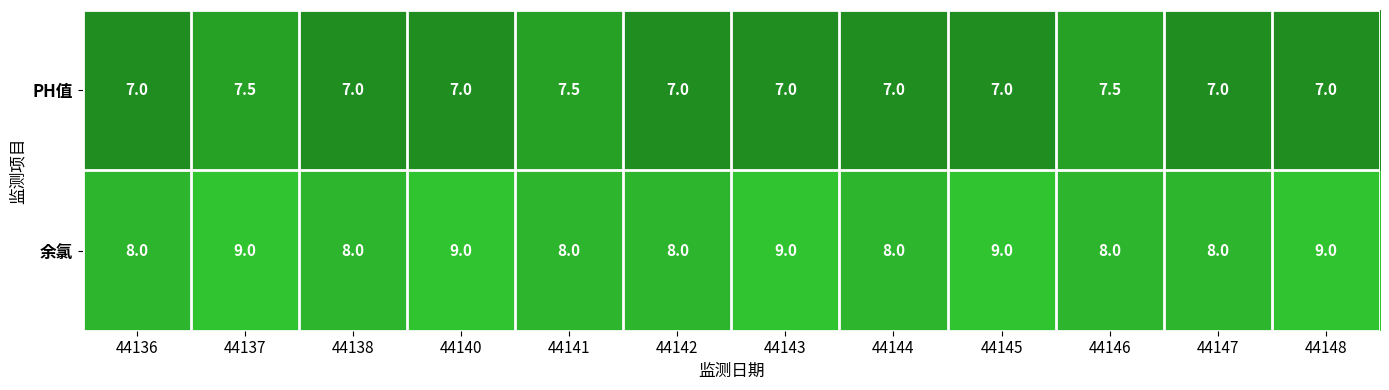

List the series in order of their peak value, highest first.

余氯, PH值